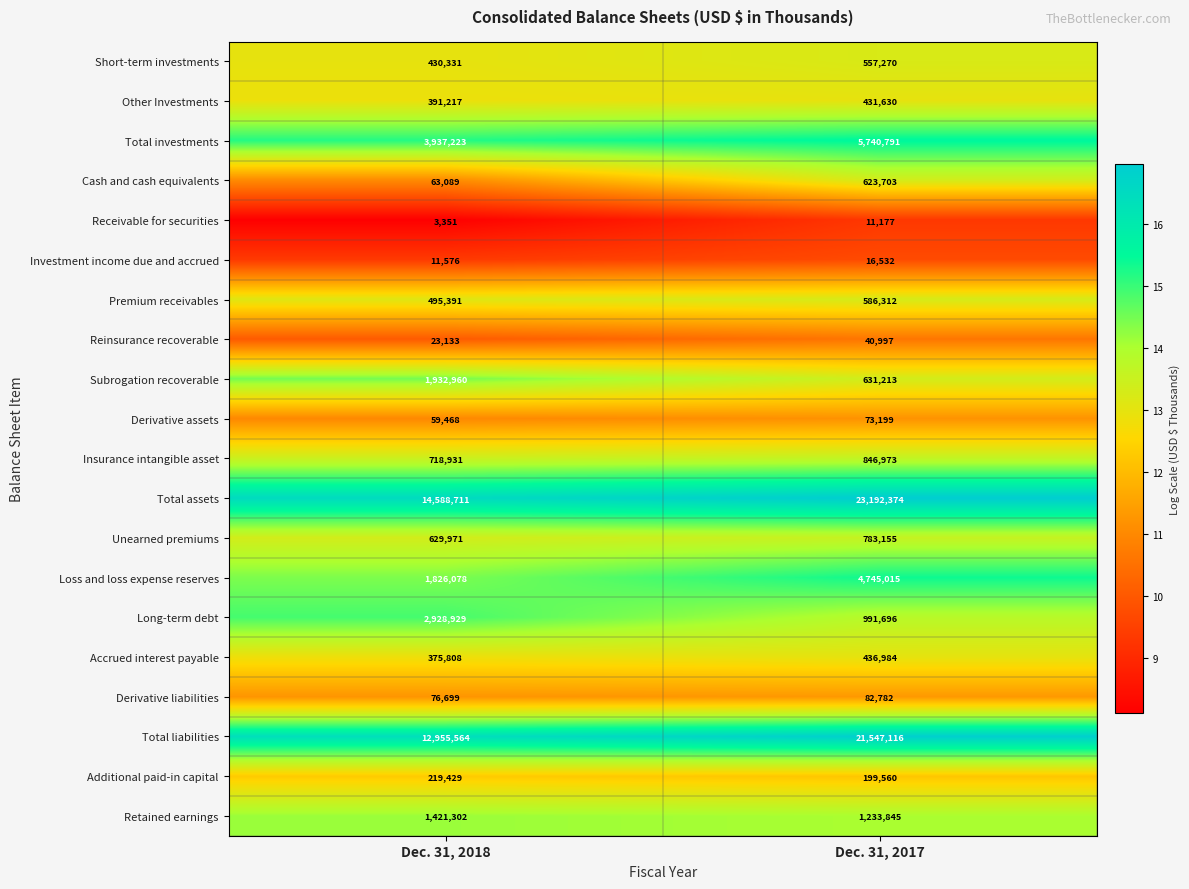

Which series has the largest range (max minus min)?

Total assets